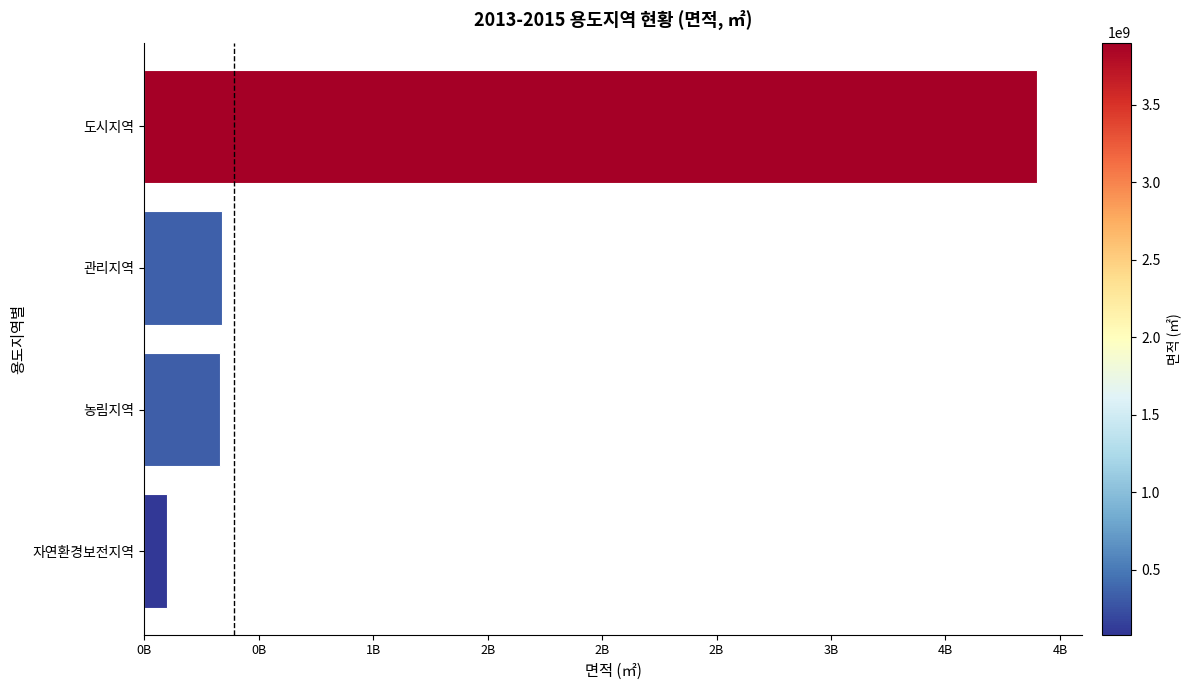

At which category does the chart reach its peak across all series?

도시지역